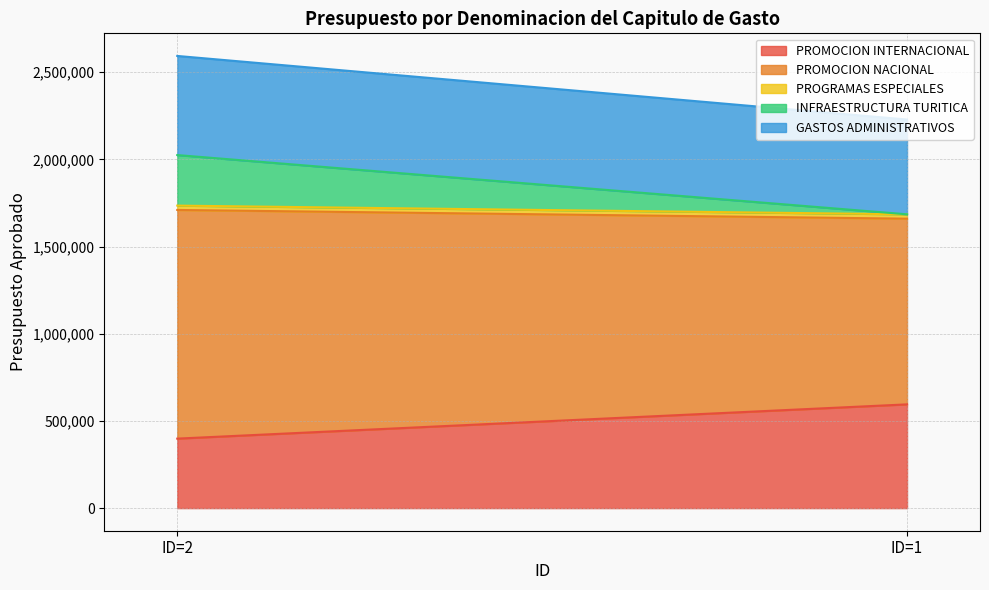

Which series has the widest spread of values?

INFRAESTRUCTURA TURITICA